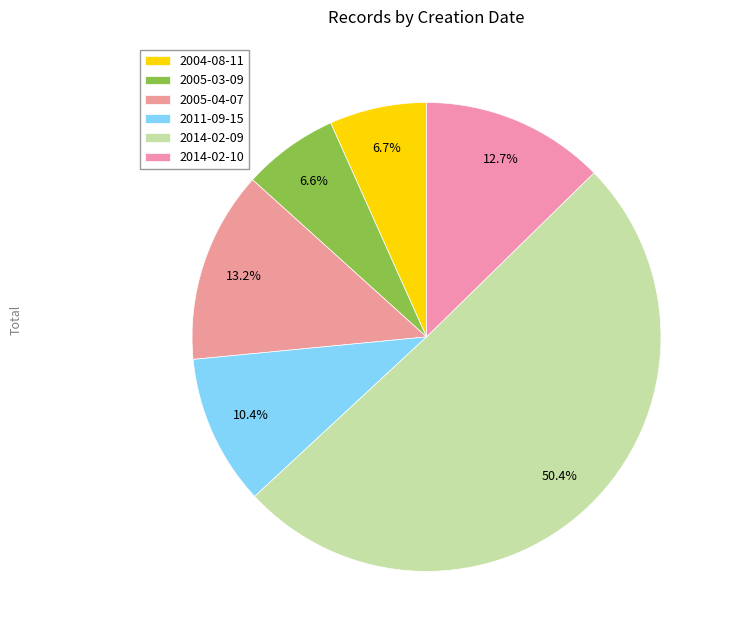

How many slices are in this pie chart?

6